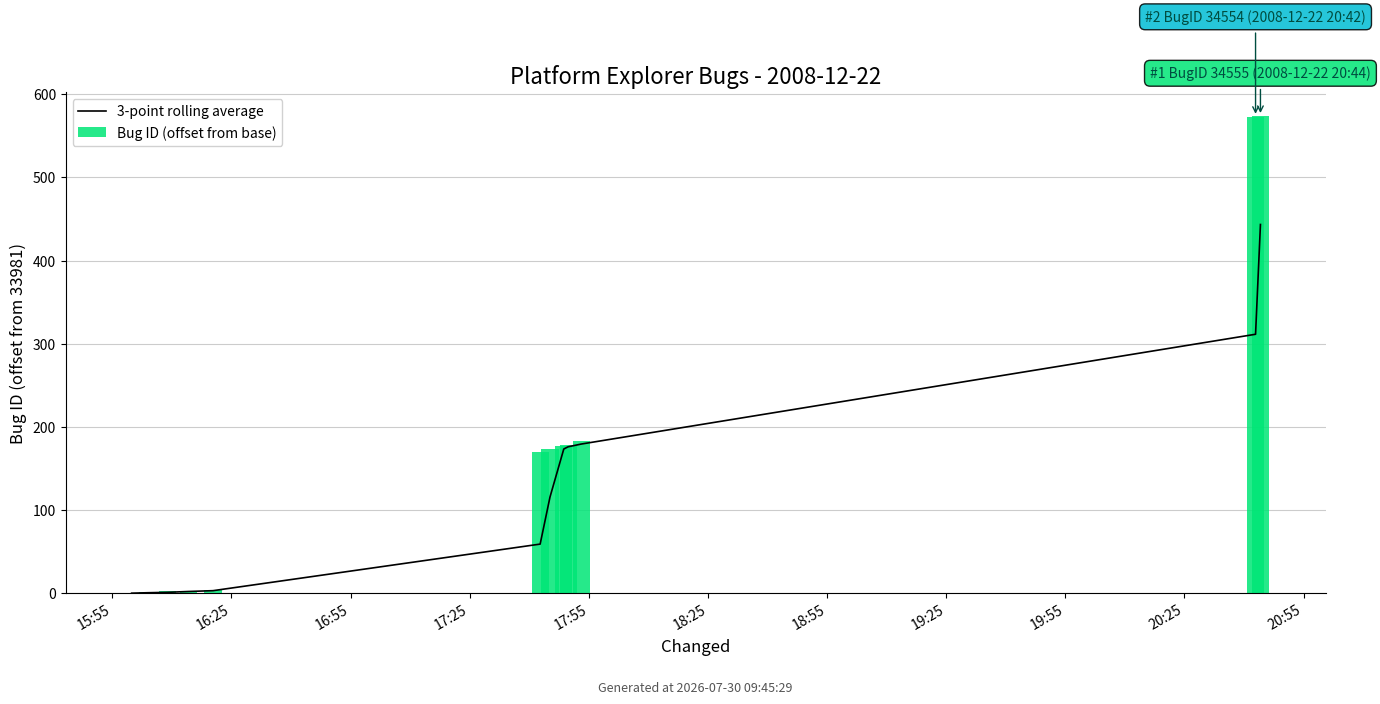

How many data points does each series have?

12